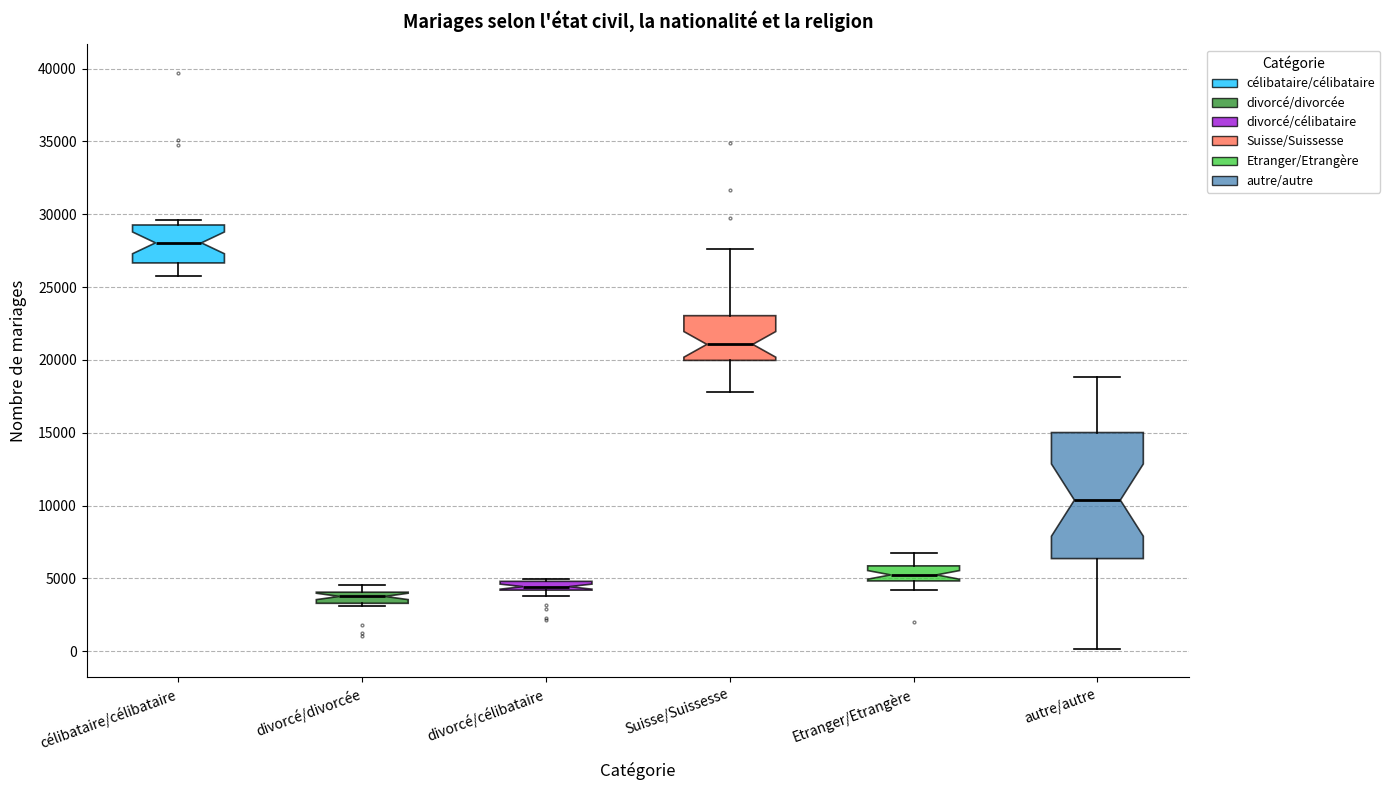

Comparing the boxes themselves (not the whiskers), which one is the tallest?

autre/autre